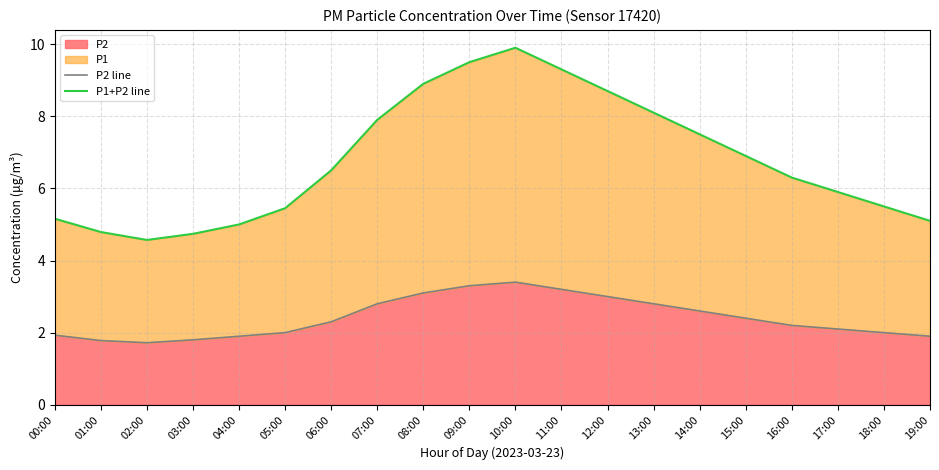

What position from the left is 05:00?

6